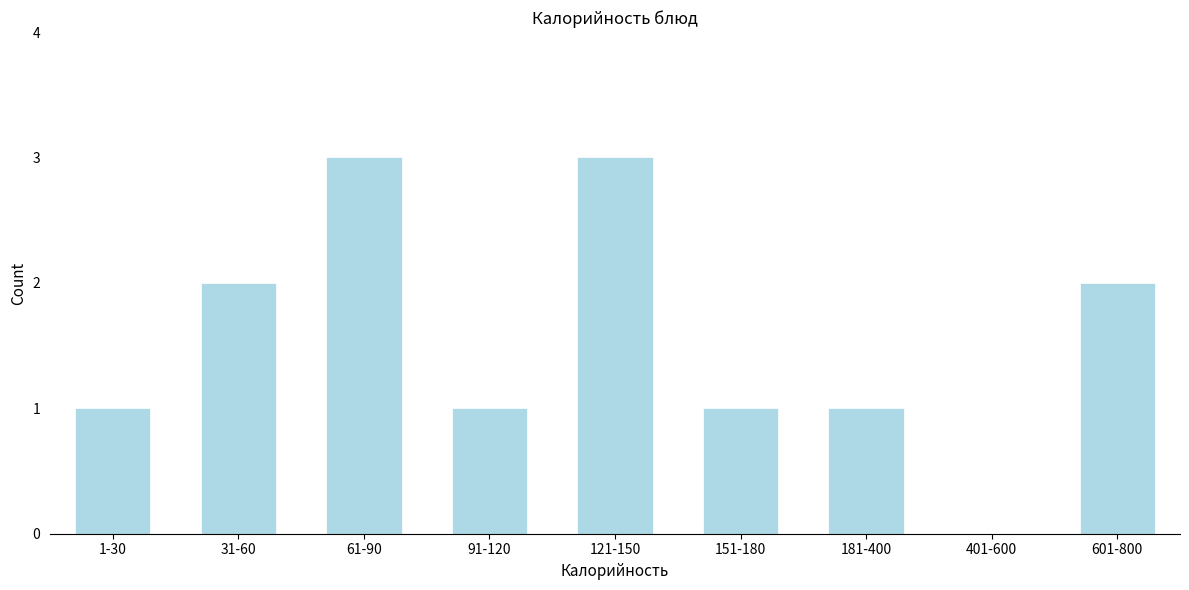

Reading left to right, extract all data points from this chart.

1-30=1	31-60=2	61-90=3	91-120=1	121-150=3	151-180=1	181-400=1	401-600=0	601-800=2